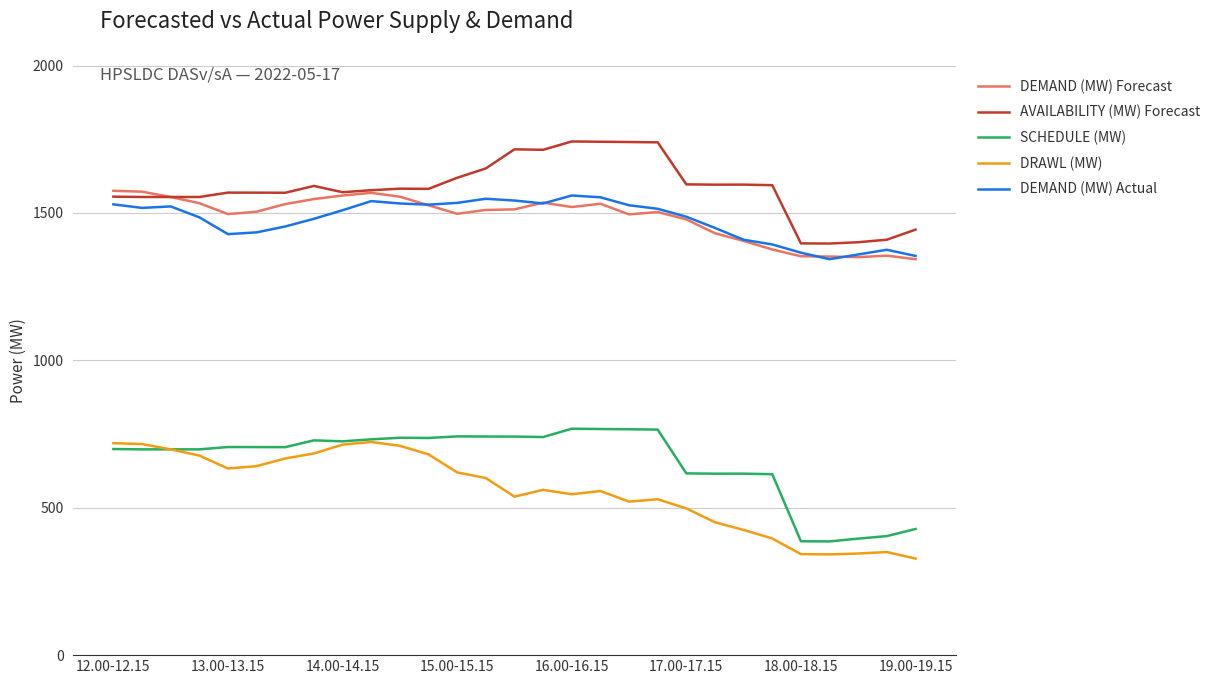

What is the maximum value for DEMAND (MW) Forecast?

1575.0